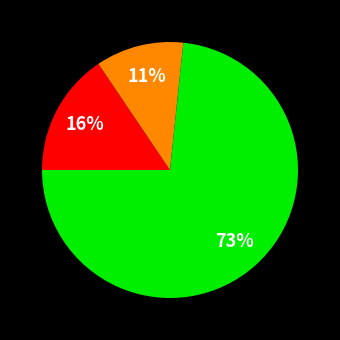

Is there any slice that represents more than half of the pie?

Yes